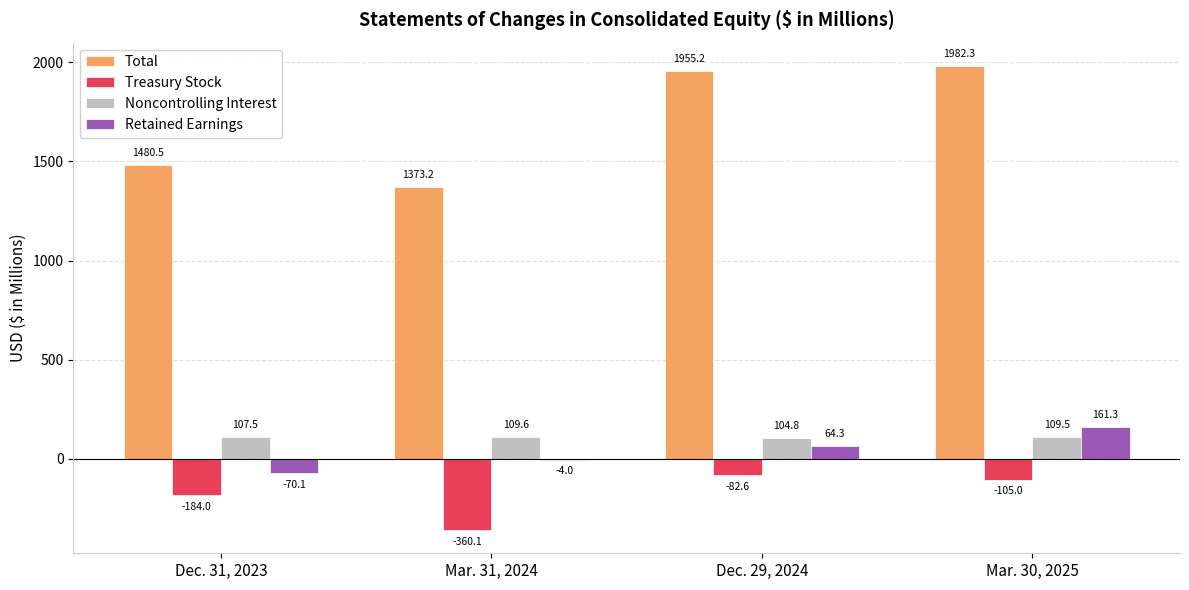

What is the difference between the Treasury Stock values at Mar. 30, 2025 and Mar. 31, 2024?

255.1